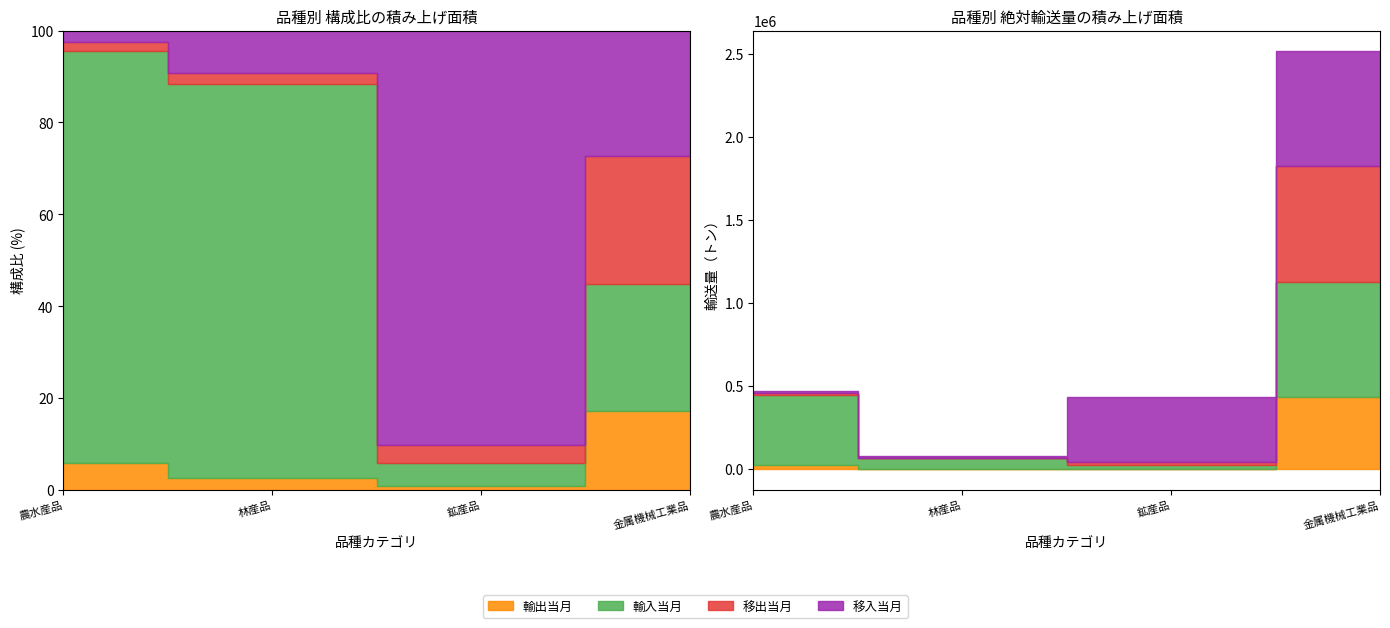

Is the value of 輸入当月 at 林産品 greater than the value of 当月合計 at 農水産品?

No